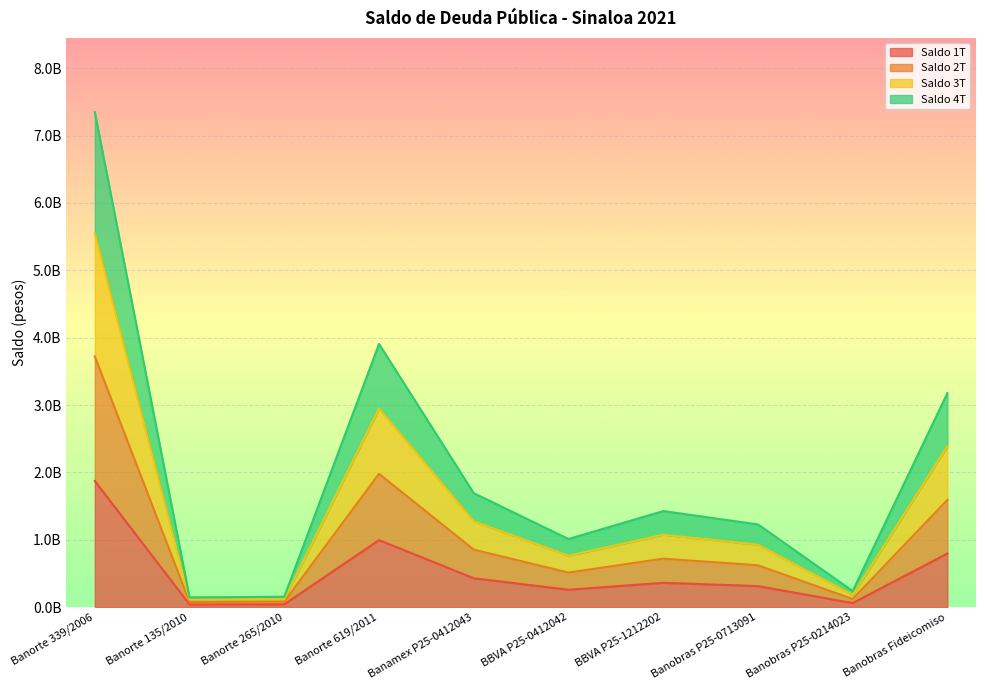

Is the value of Saldo 1T at Banorte 339/2006 greater than the value of Saldo 3T at Banobras Fideicomiso?

No